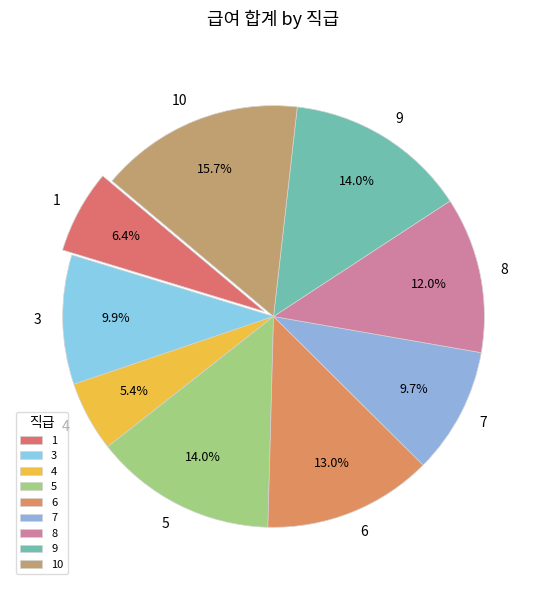

Is the sum of 3 and 1 greater than half?

No